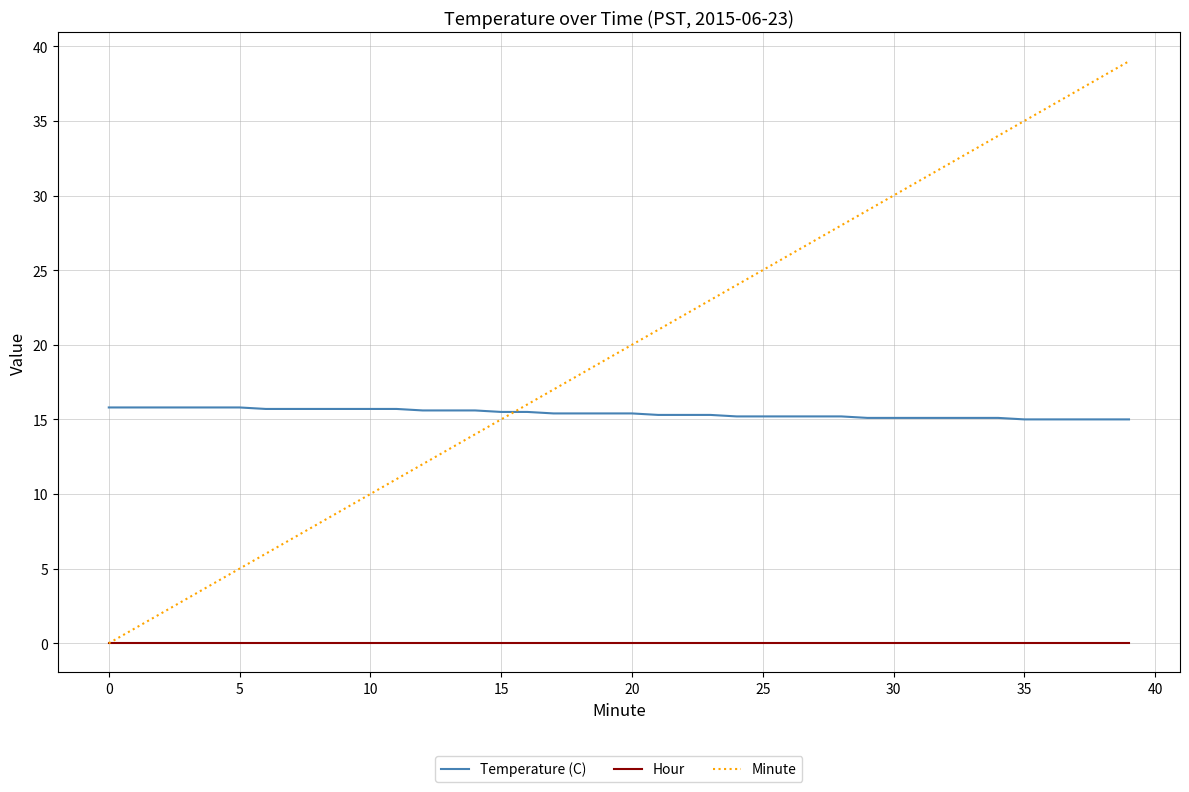

Which series has the widest spread of values?

Minute